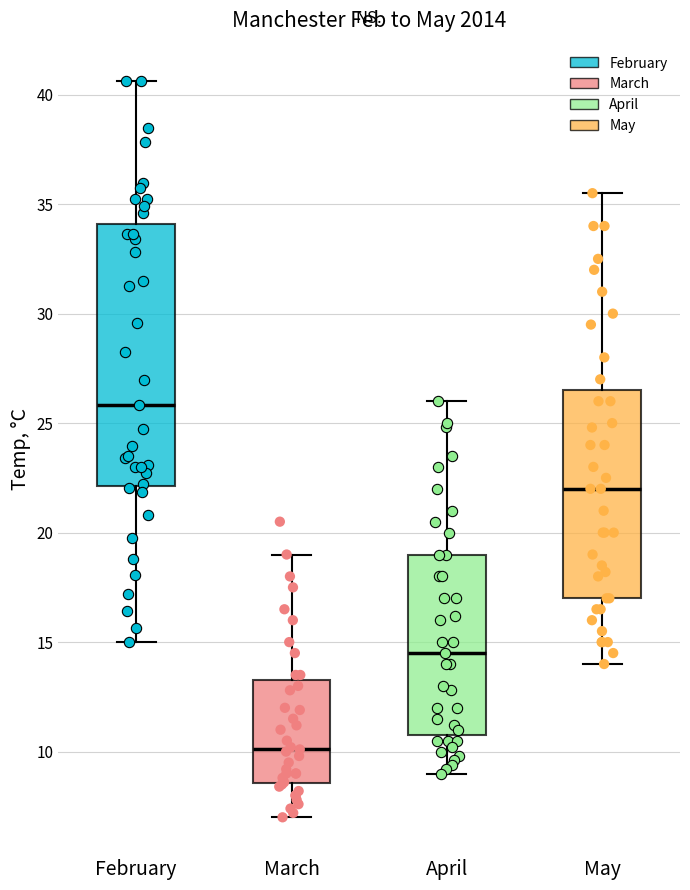

Which box is the tallest, from its lower edge to its upper edge?

February